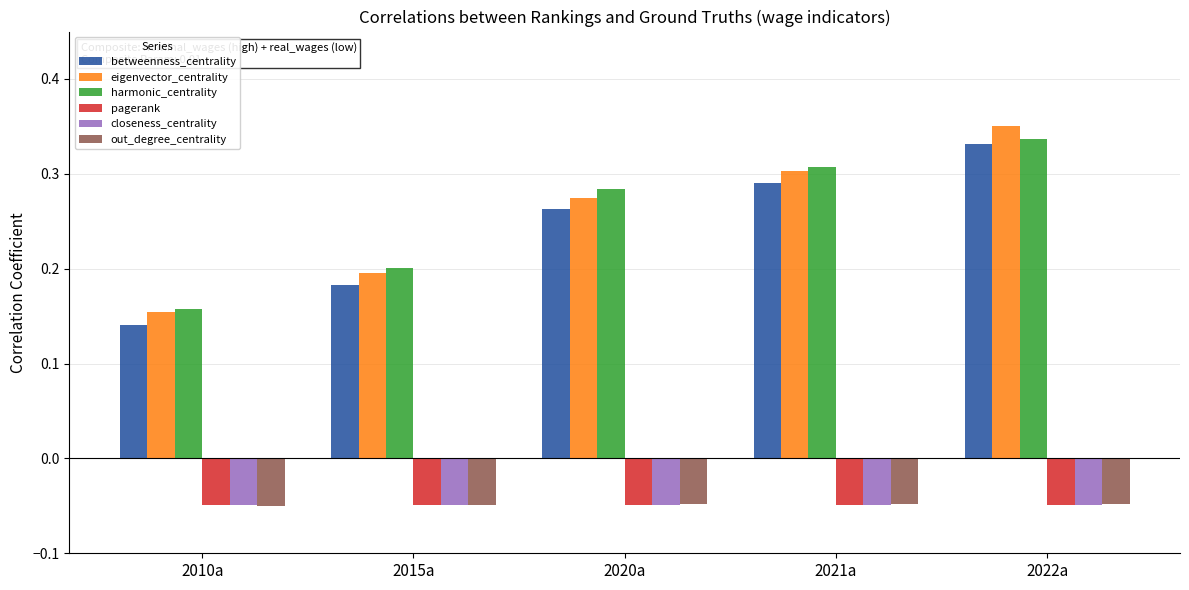

Rank the categories by eigenvector_centrality value from lowest to highest.

2010a, 2015a, 2020a, 2021a, 2022a